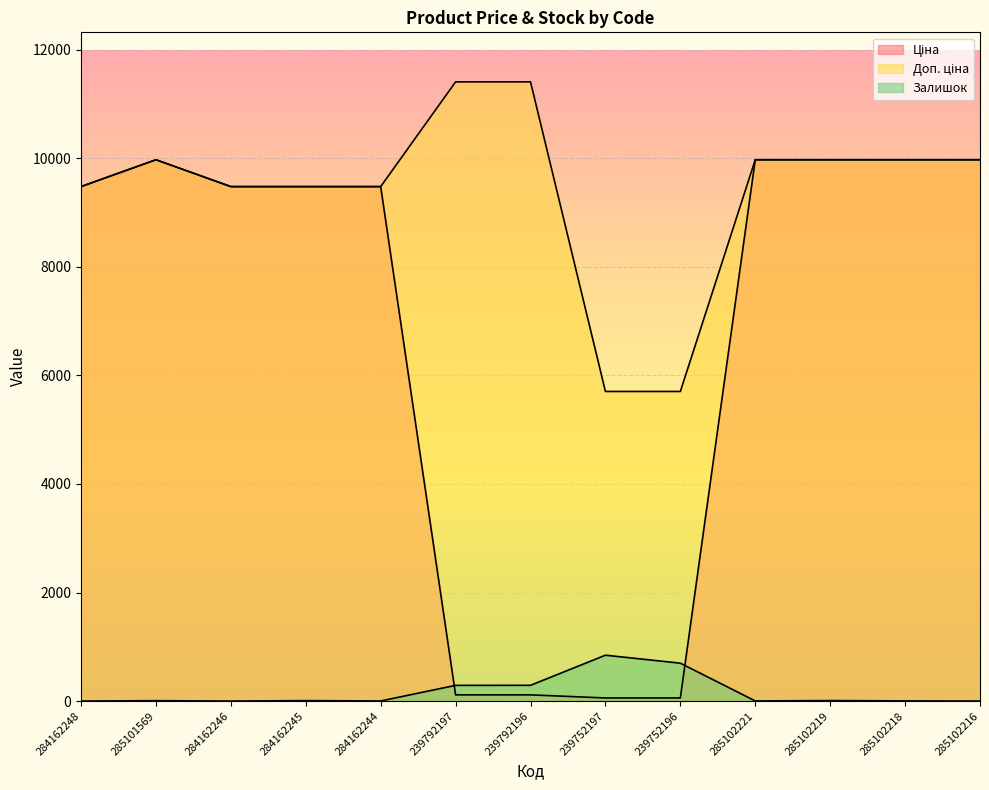

How many lines are shown in the chart?

3